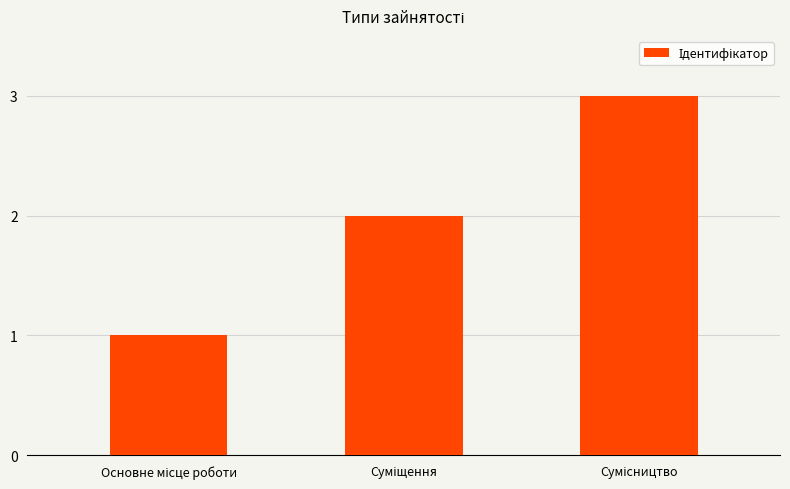

What is the maximum value shown in the chart?

3